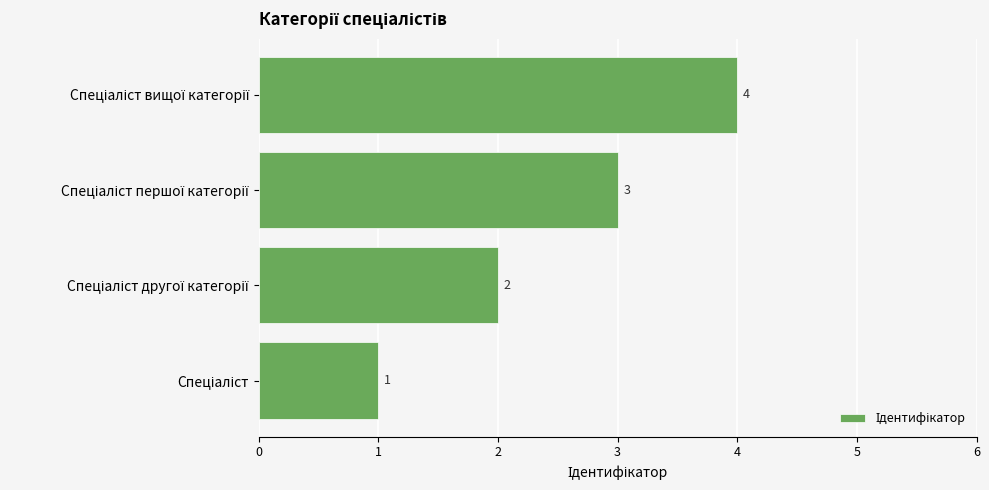

What is the smallest value displayed?

1